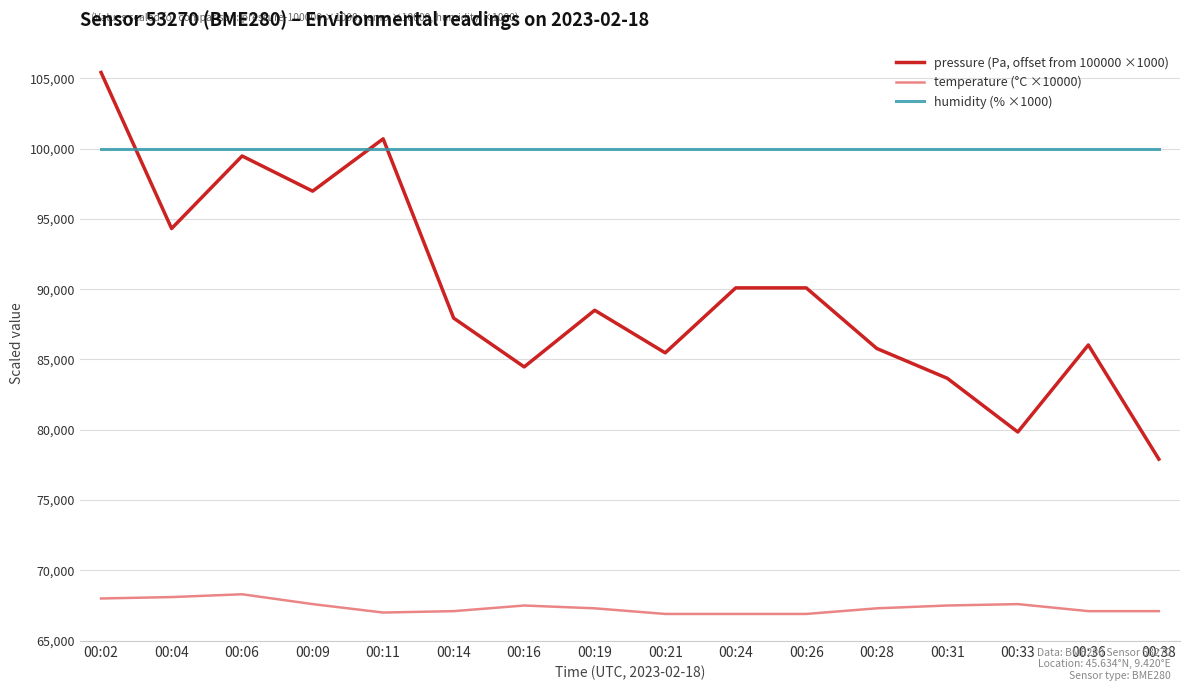

What is the minimum value for pressure (Pa, offset from 100000 ×1000)?

77910.0